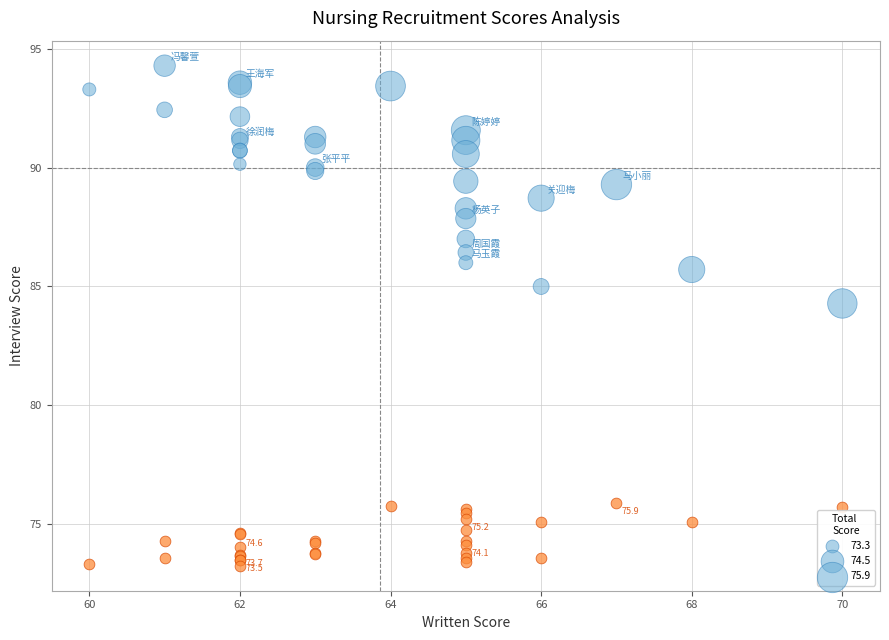

Across all series, what Y value is closest to 83?

84.3